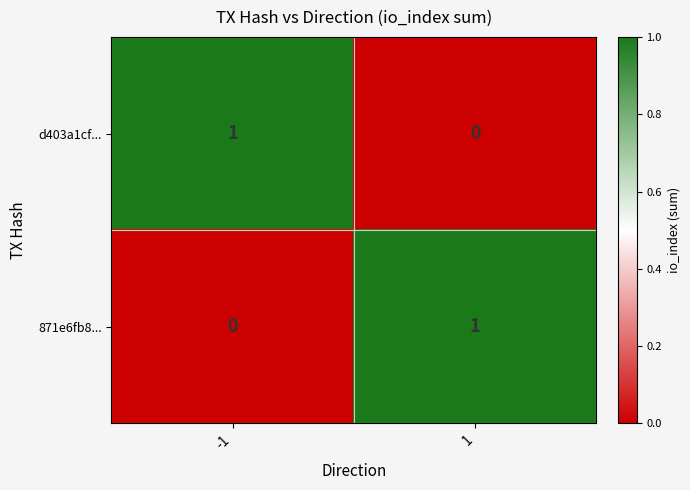

Rank the categories by 871e6fb8... value from highest to lowest.

1, -1